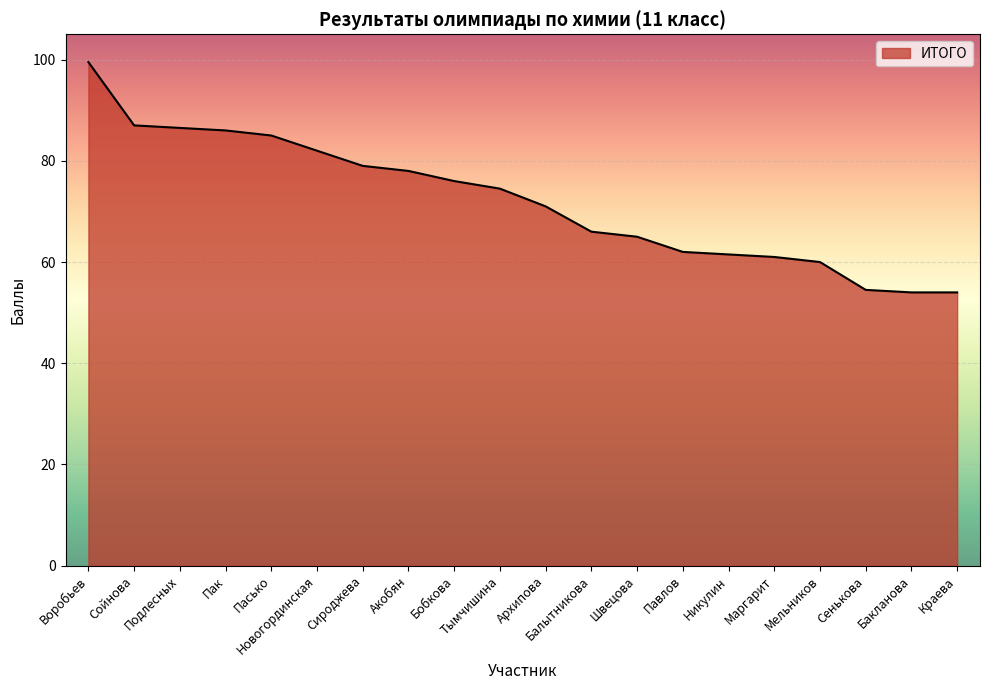

How many values exceed 74?

10